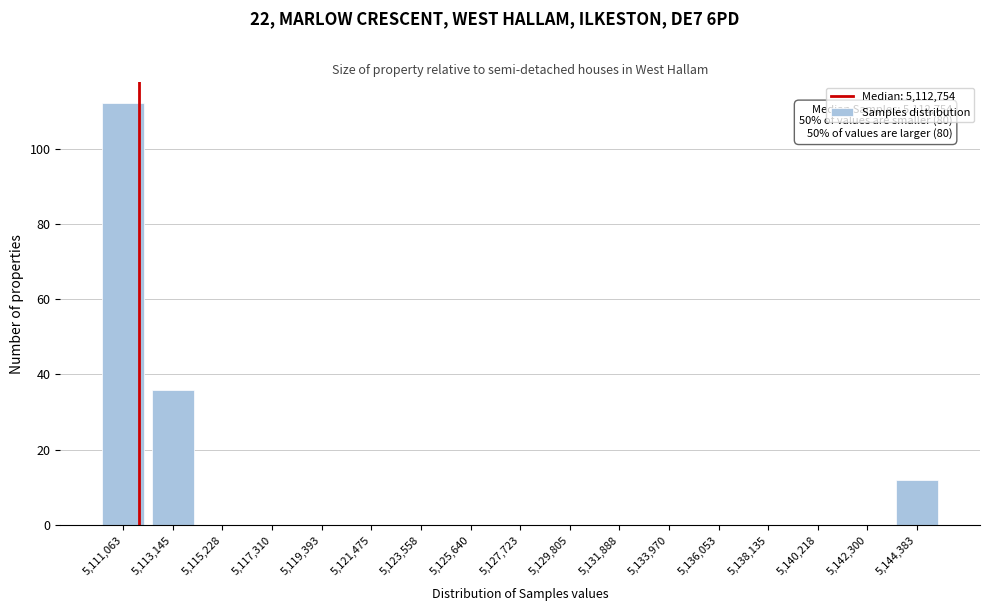

Reading left to right, what are all the values shown in this chart?

5,111,063=112	5,113,145=36	5,115,228=0	5,117,310=0	5,119,393=0	5,121,475=0	5,123,558=0	5,125,640=0	5,127,723=0	5,129,805=0	5,131,888=0	5,133,970=0	5,136,053=0	5,138,135=0	5,140,218=0	5,142,300=0	5,144,383=12